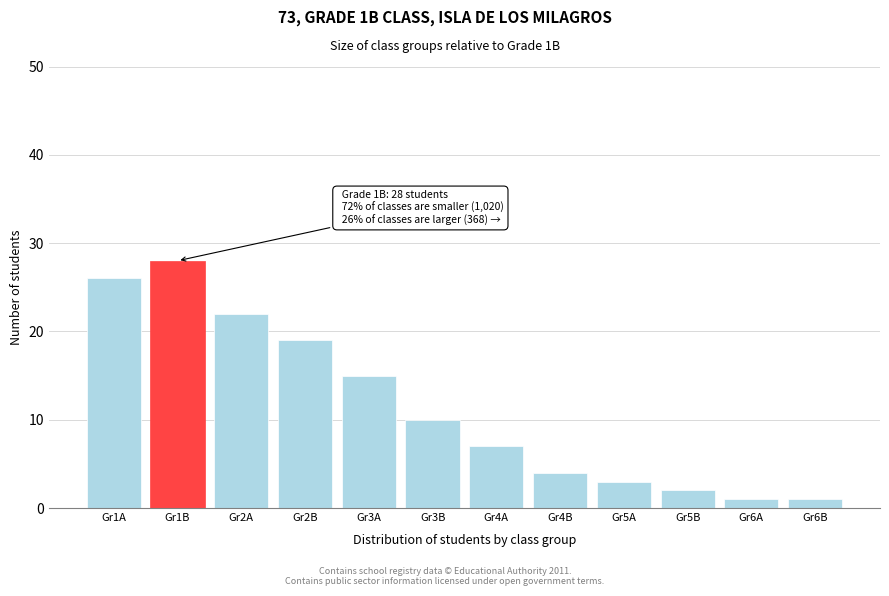

Reading right to left, extract all data points from this chart.

Gr6B=1	Gr6A=1	Gr5B=2	Gr5A=3	Gr4B=4	Gr4A=7	Gr3B=10	Gr3A=15	Gr2B=19	Gr2A=22	Gr1B=28	Gr1A=26